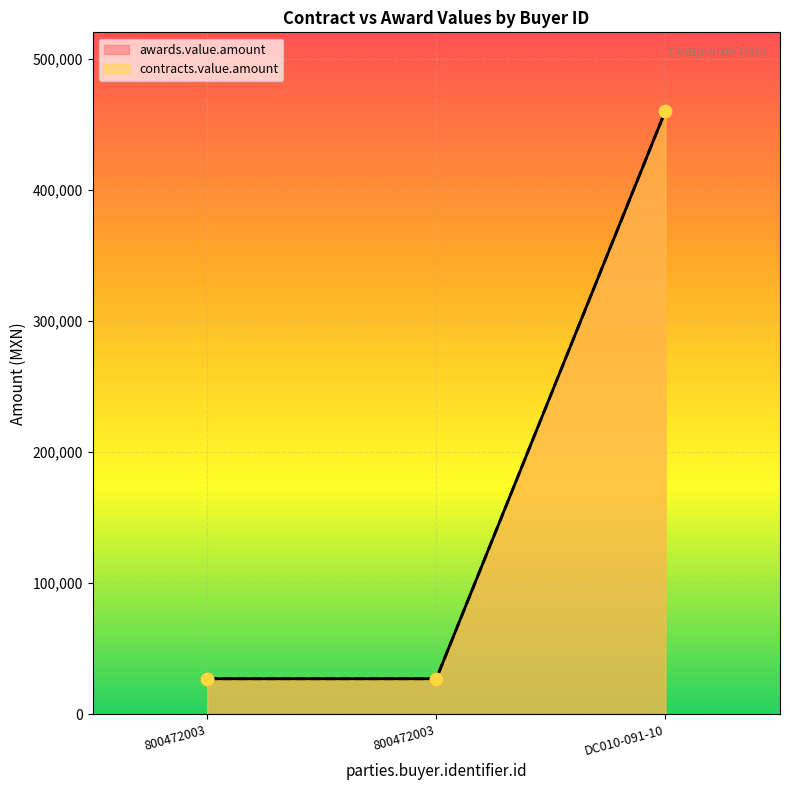

Which series contains the lowest Y value?

awards.value.amount